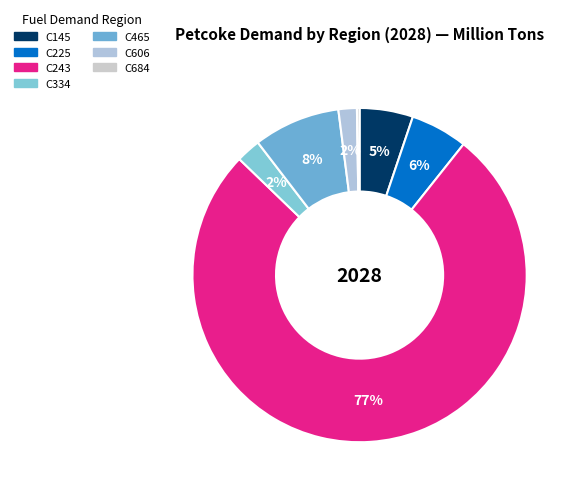

Rank the categories by value from highest to lowest.

C243, C465, C225, C145, C334, C606, C684